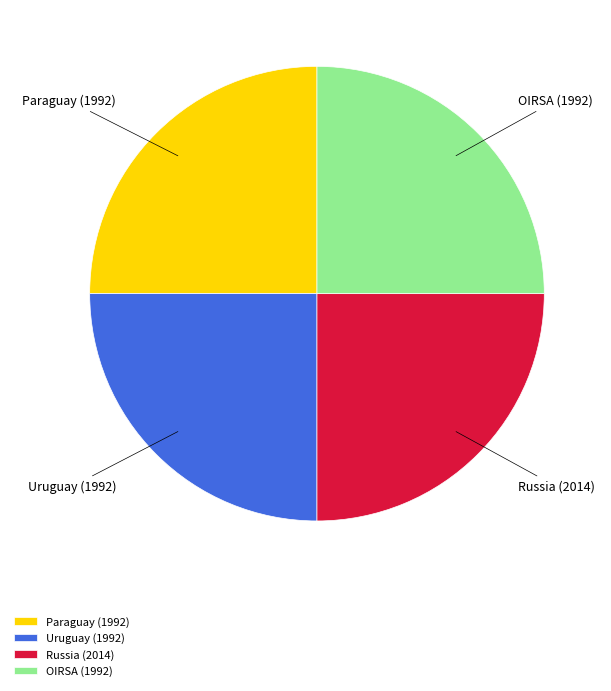

The Uruguay slice represents 37% of the pie. True or false?

False